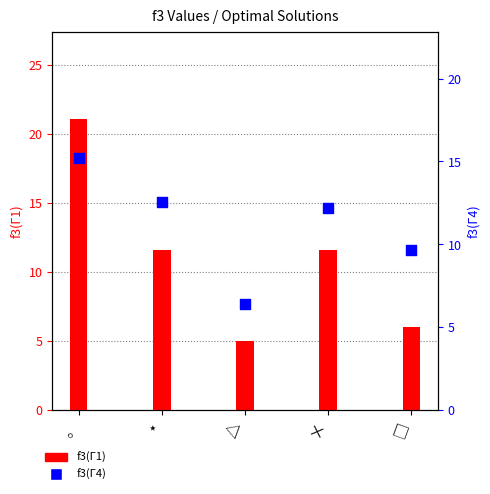

Which series contains the highest Y value?

f3(Γ1)